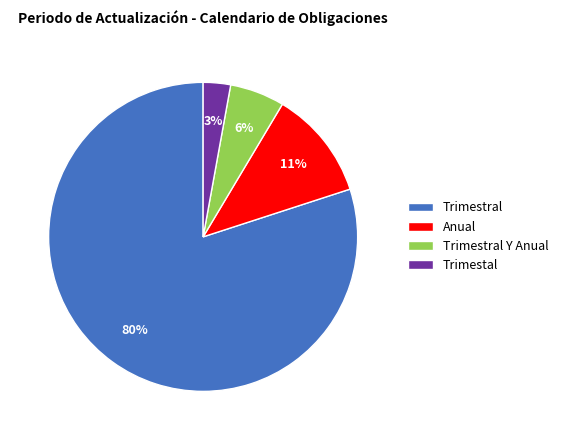

Rank the categories by value from highest to lowest.

Trimestral, Anual, Trimestral Y Anual, Trimestal